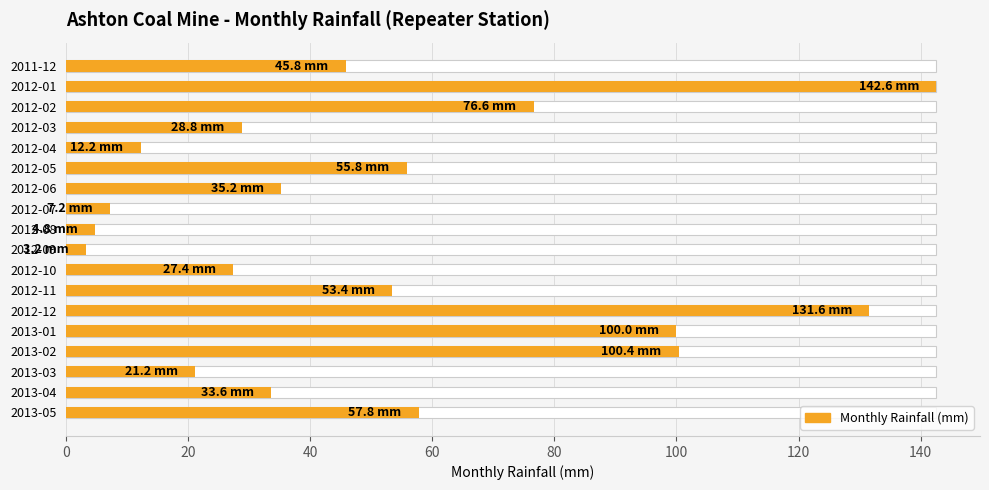

What is the minimum value shown in the chart?

3.2